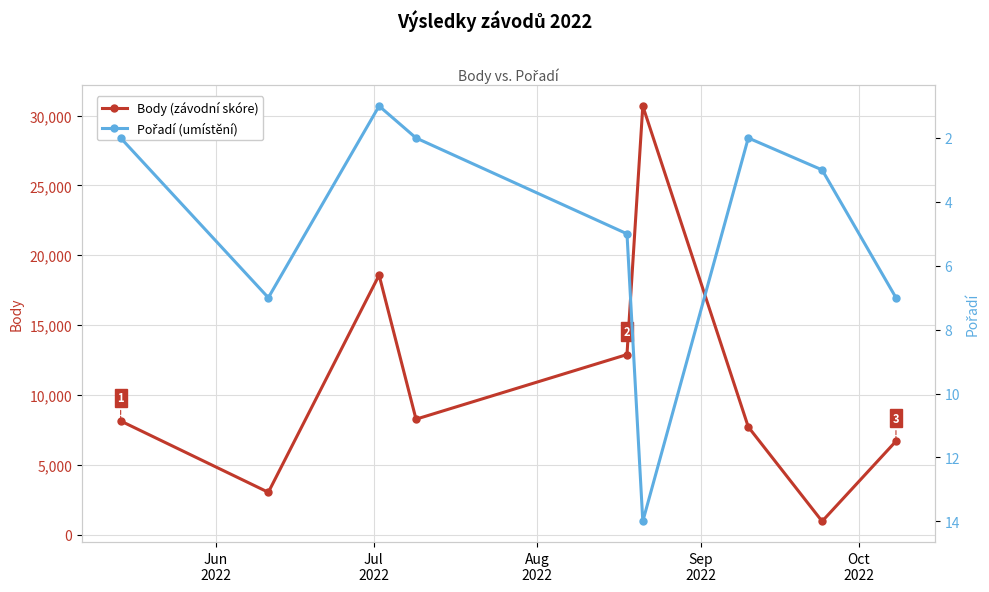

What is the value of the Body (závodní skóre) point at the 9th from the left?

6683